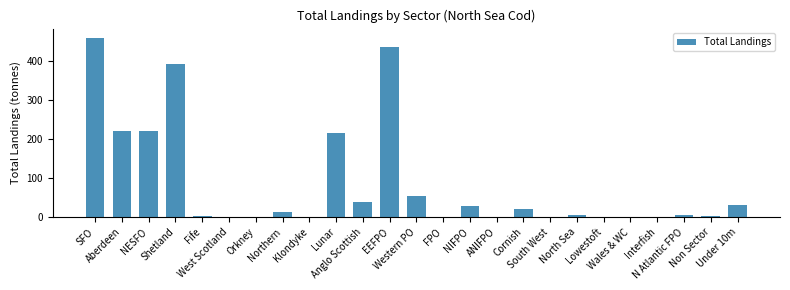

Which category has the highest value across all series?

SFO